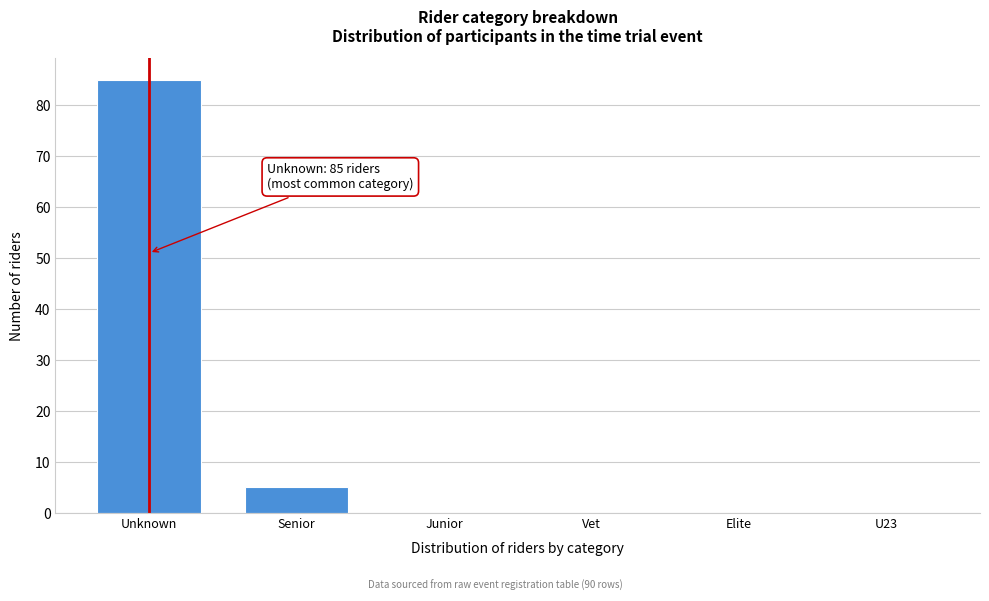

Reading left to right, transcribe all the data shown in this chart.

Unknown=85	Senior=5	Junior=0	Vet=0	Elite=0	U23=0